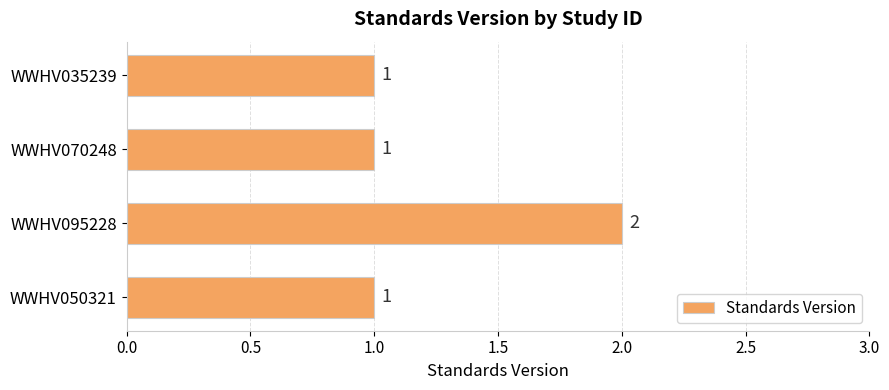

Is it true that the value at WWHV050321 is 0?

False